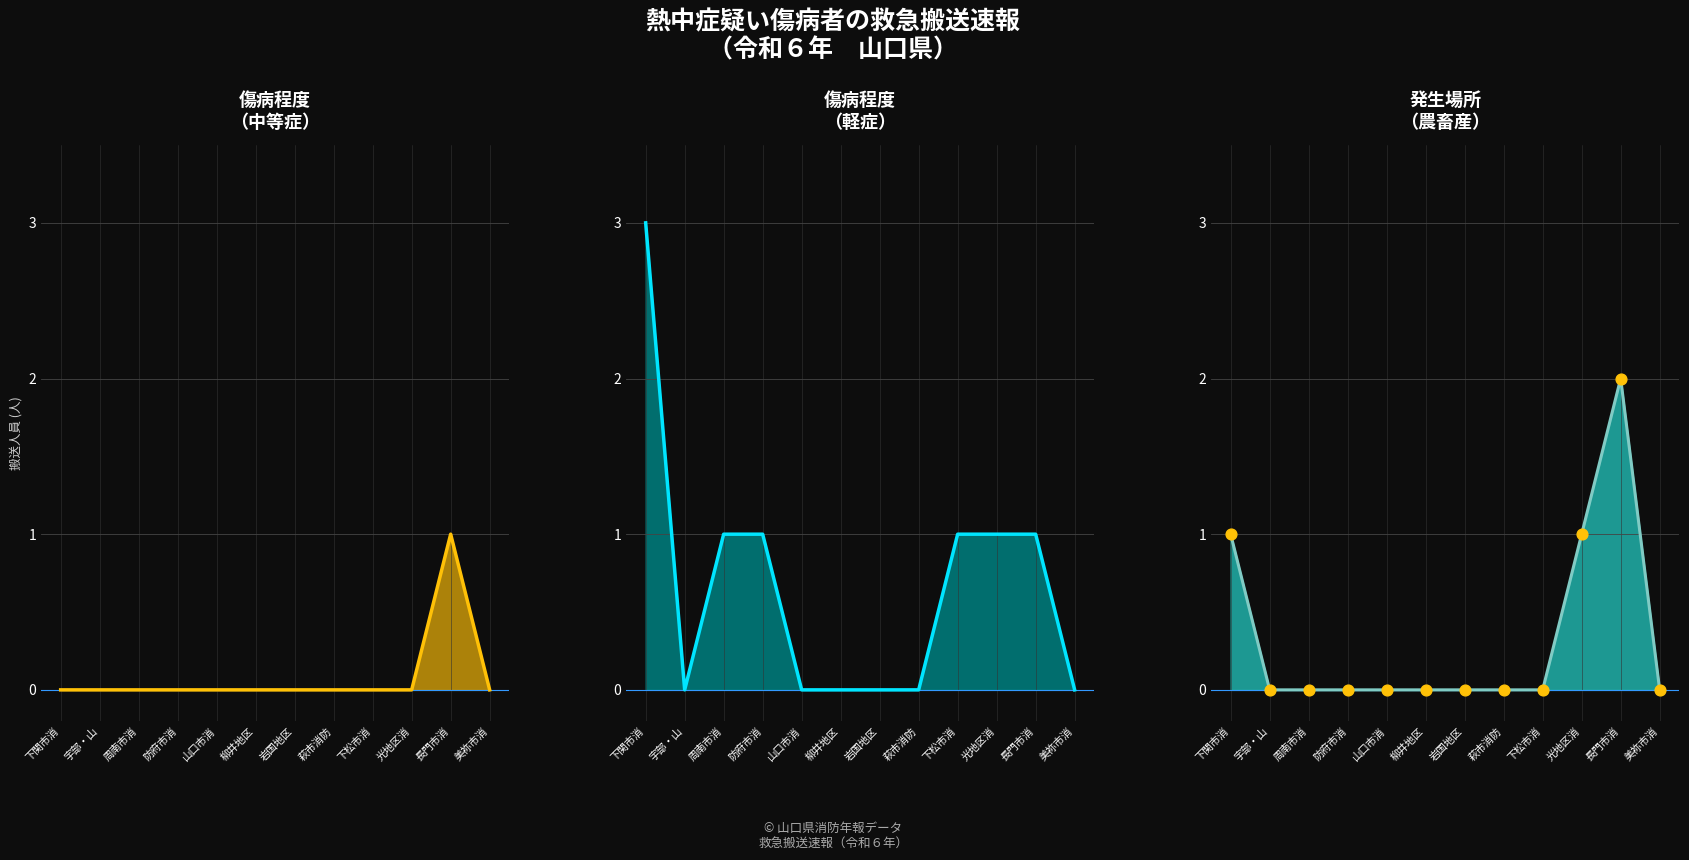

Is the value of 中等症_line at 岩国地区 greater than the value of 軽症_line at 下関市消?

No